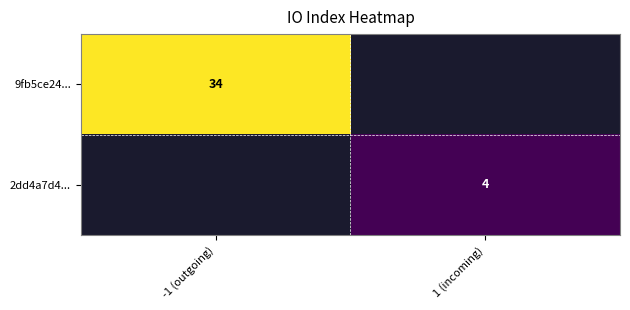

What is the greatest value displayed?

34.0